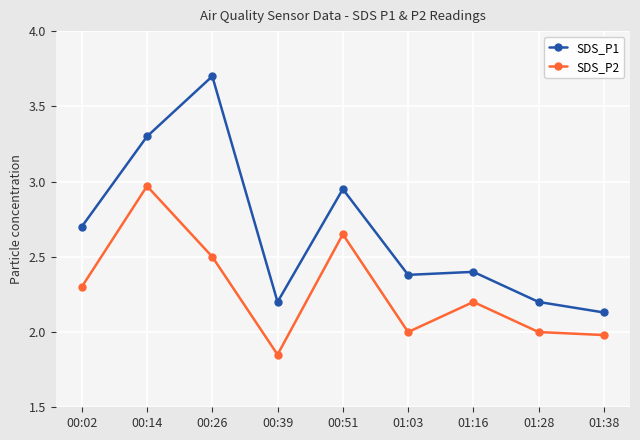

At 01:16, list the series in order from smallest to largest.

SDS_P2, SDS_P1